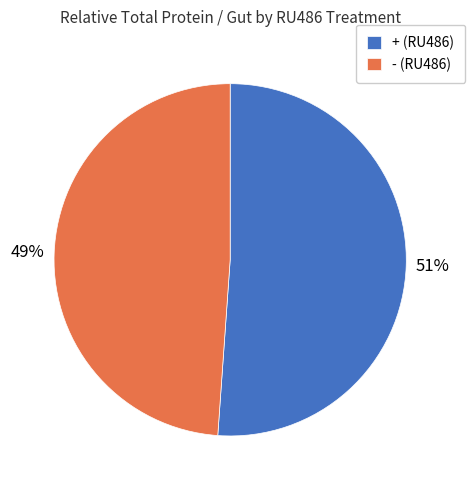

What is the largest slice in the pie chart?

+ (RU486)